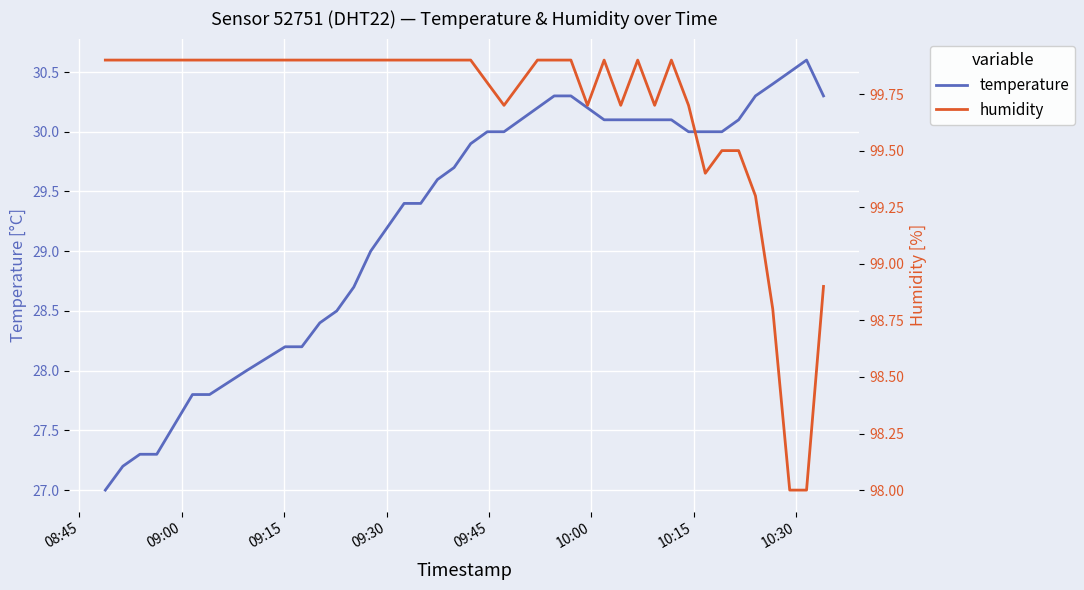

True or false: humidity has more than 2 interior local peaks.

True